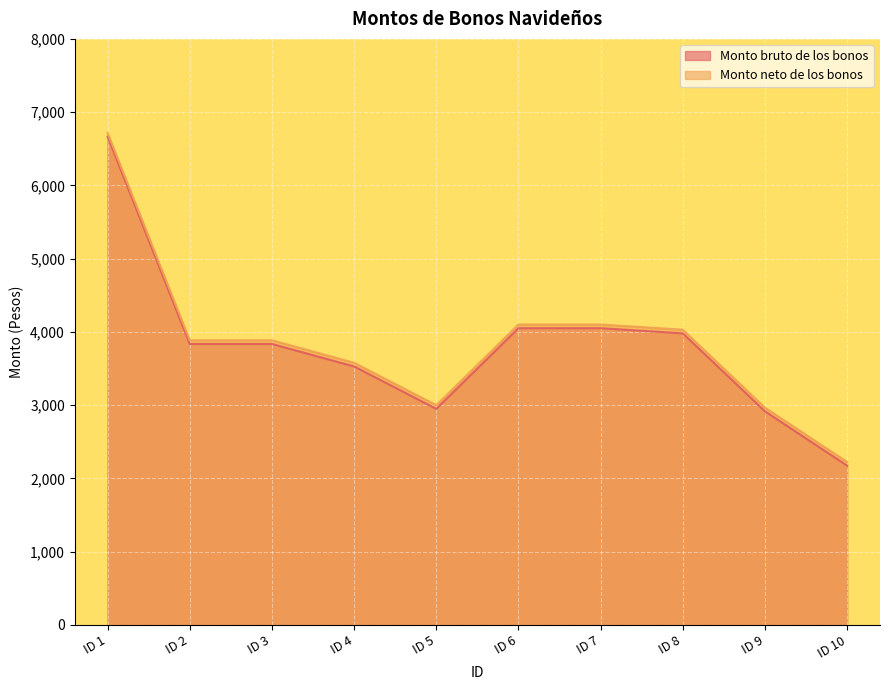

How many lines are shown in the chart?

2